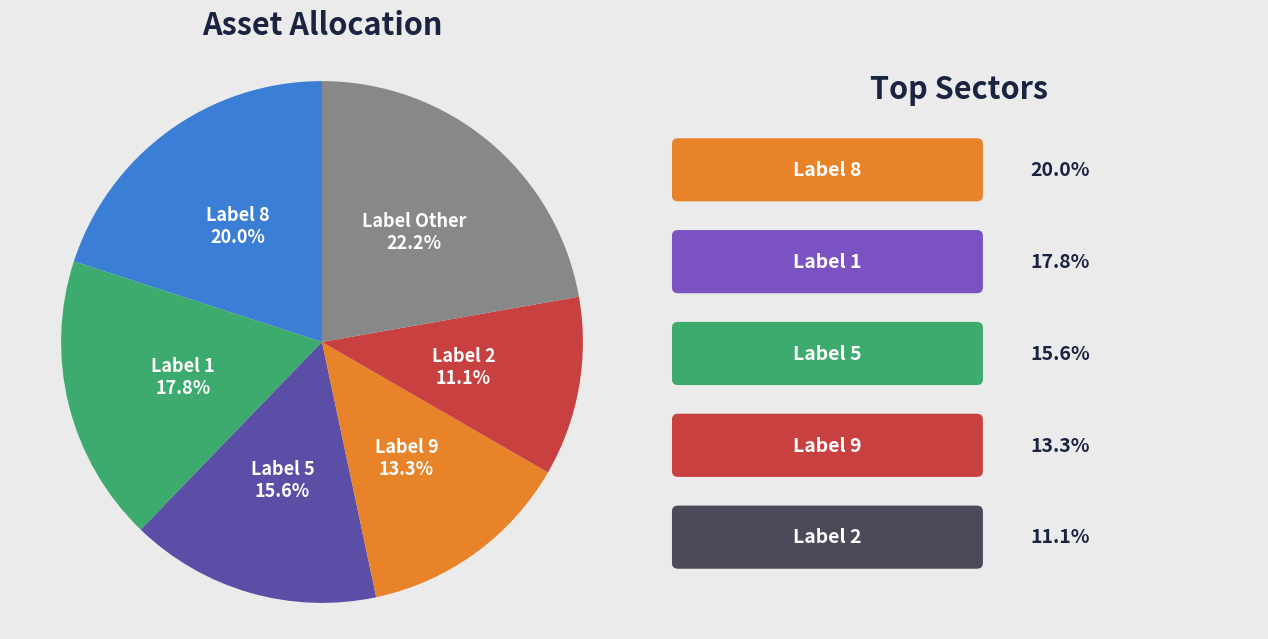

Is there any slice that represents more than half of the pie?

No